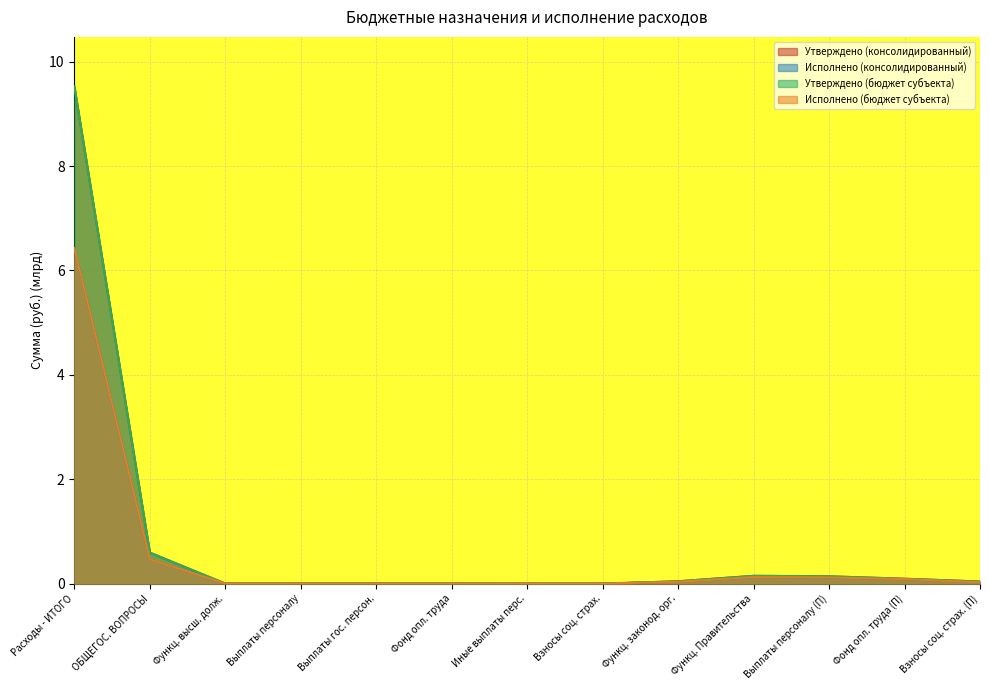

Does the chart display data point markers on the line(s)?

No